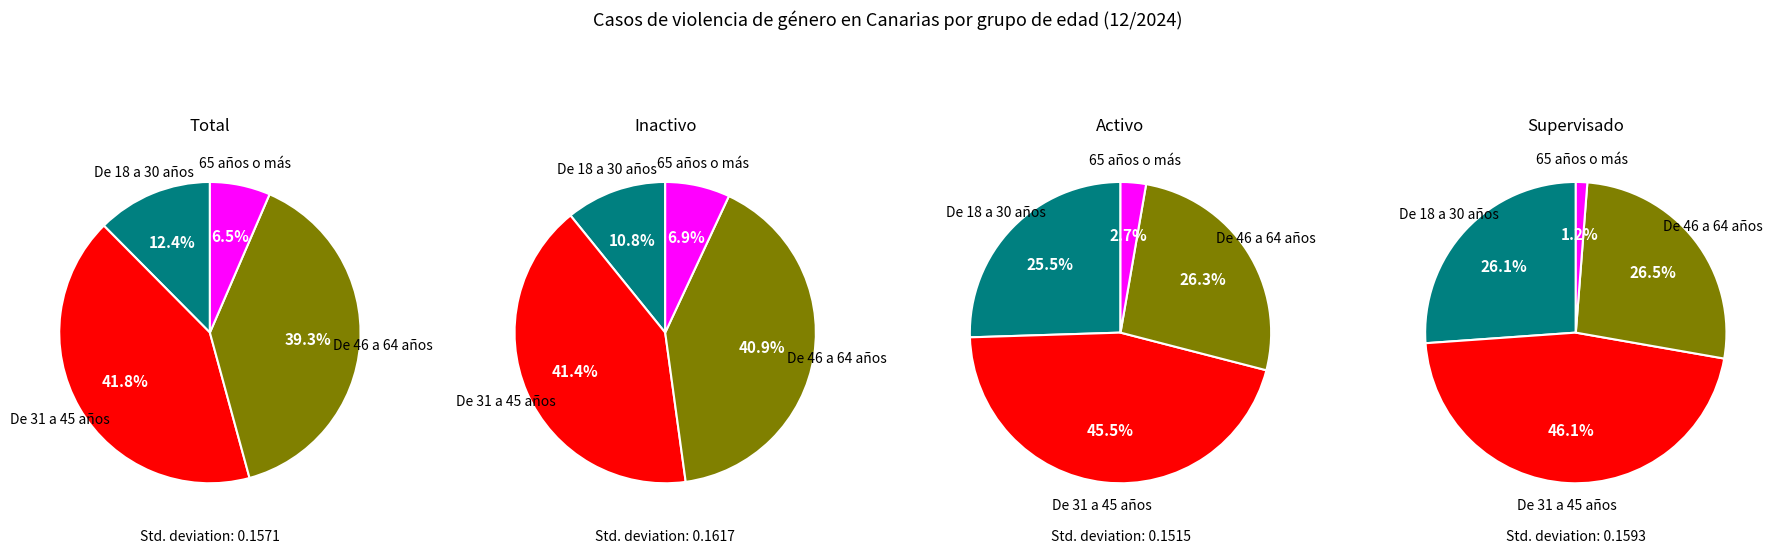

What is the largest slice in the pie chart?

De 31 a 45 años